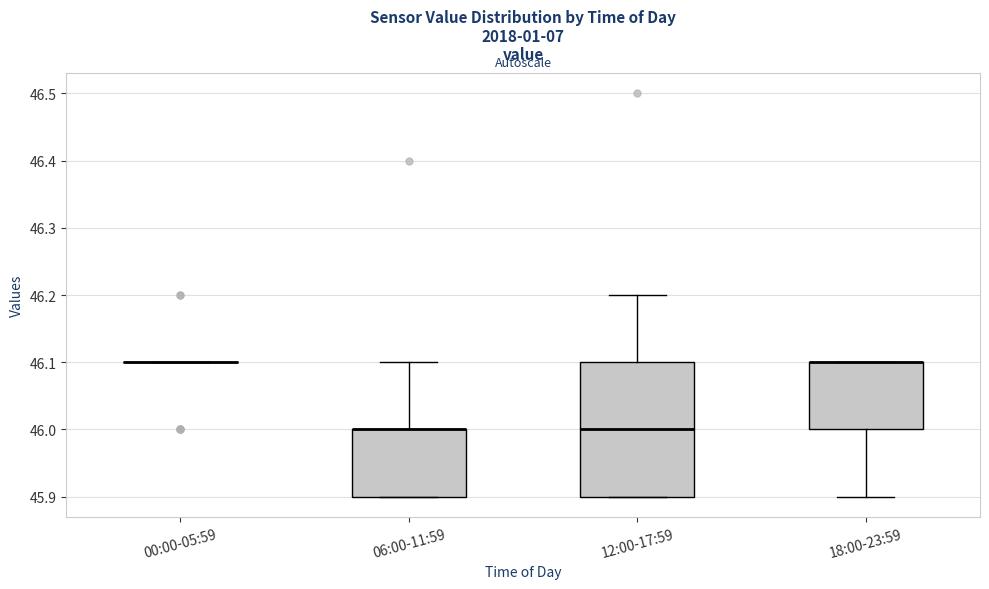

Which box is the tallest, from its lower edge to its upper edge?

12:00-17:59